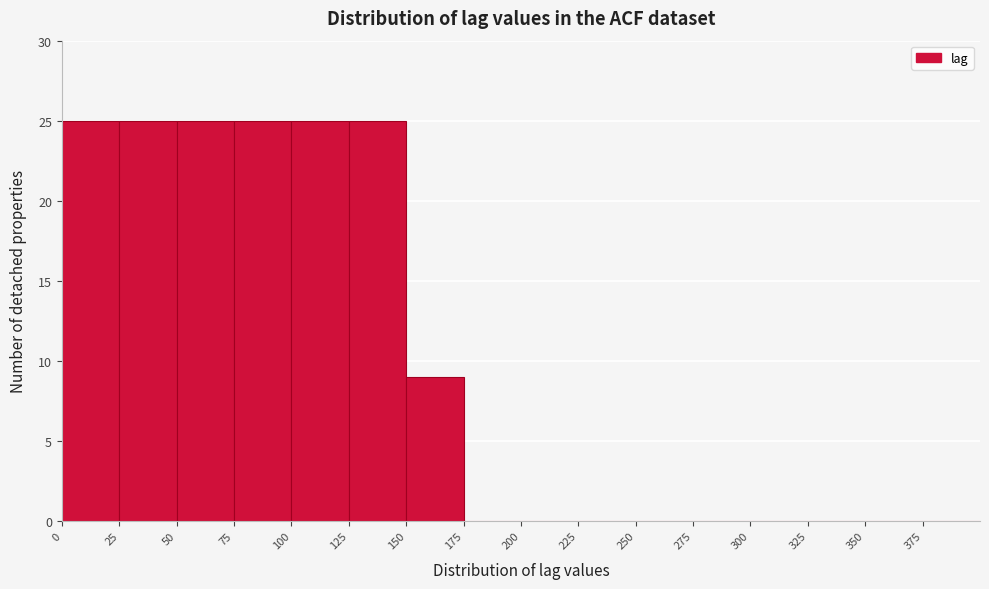

Reading left to right, list every bar in this chart as the range it spans on the x-axis followed by its height. The values are not printed on the chart, so give them approximately, as read against the axis.

0 to 25: 25
25 to 50: 25
50 to 75: 25
75 to 100: 25
100 to 125: 25
125 to 150: 25
150 to 175: 9
175 to 200: 0
200 to 225: 0
225 to 250: 0
250 to 275: 0
275 to 300: 0
300 to 325: 0
325 to 350: 0
350 to 375: 0
375 to 400: 0